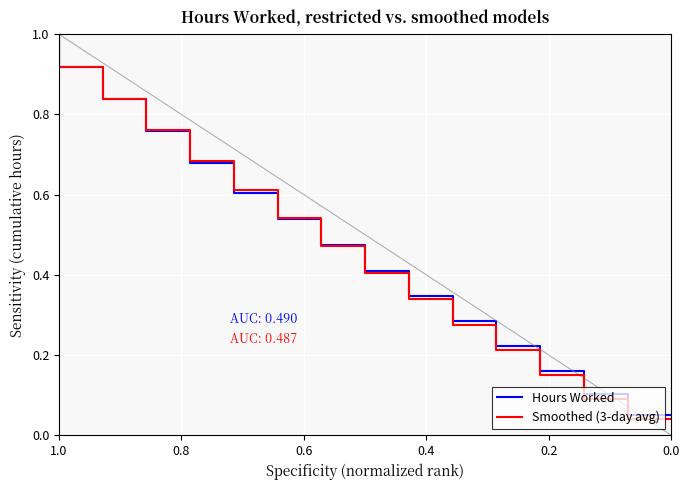

Is it true that Hours Worked equals 0.4 at 0.6?

False